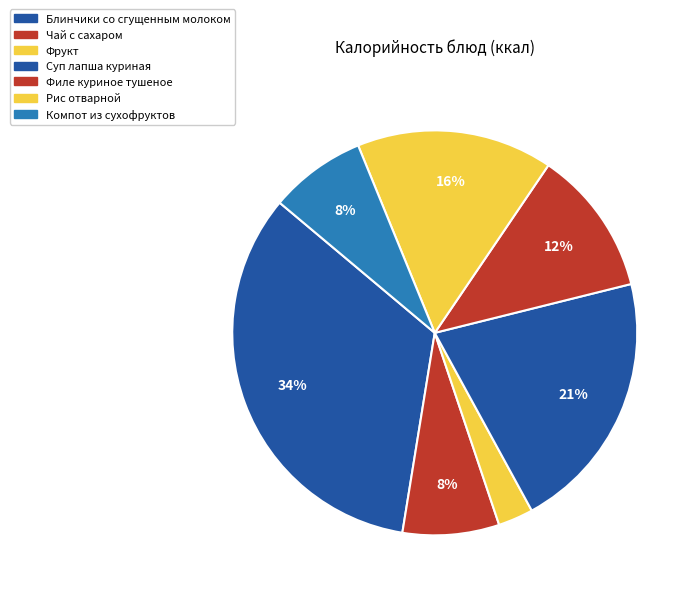

Is Компот из сухофруктов the majority of the pie?

No